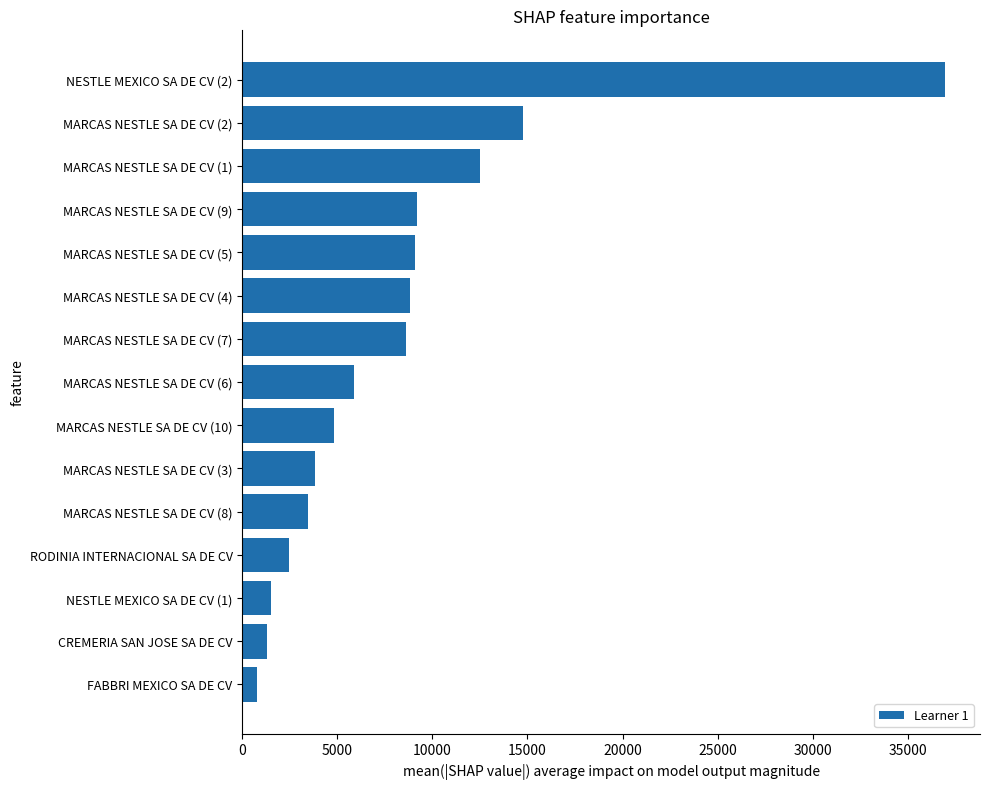

The value at RODINIA INTERNACIONAL SA DE CV is 1161. True or false?

False